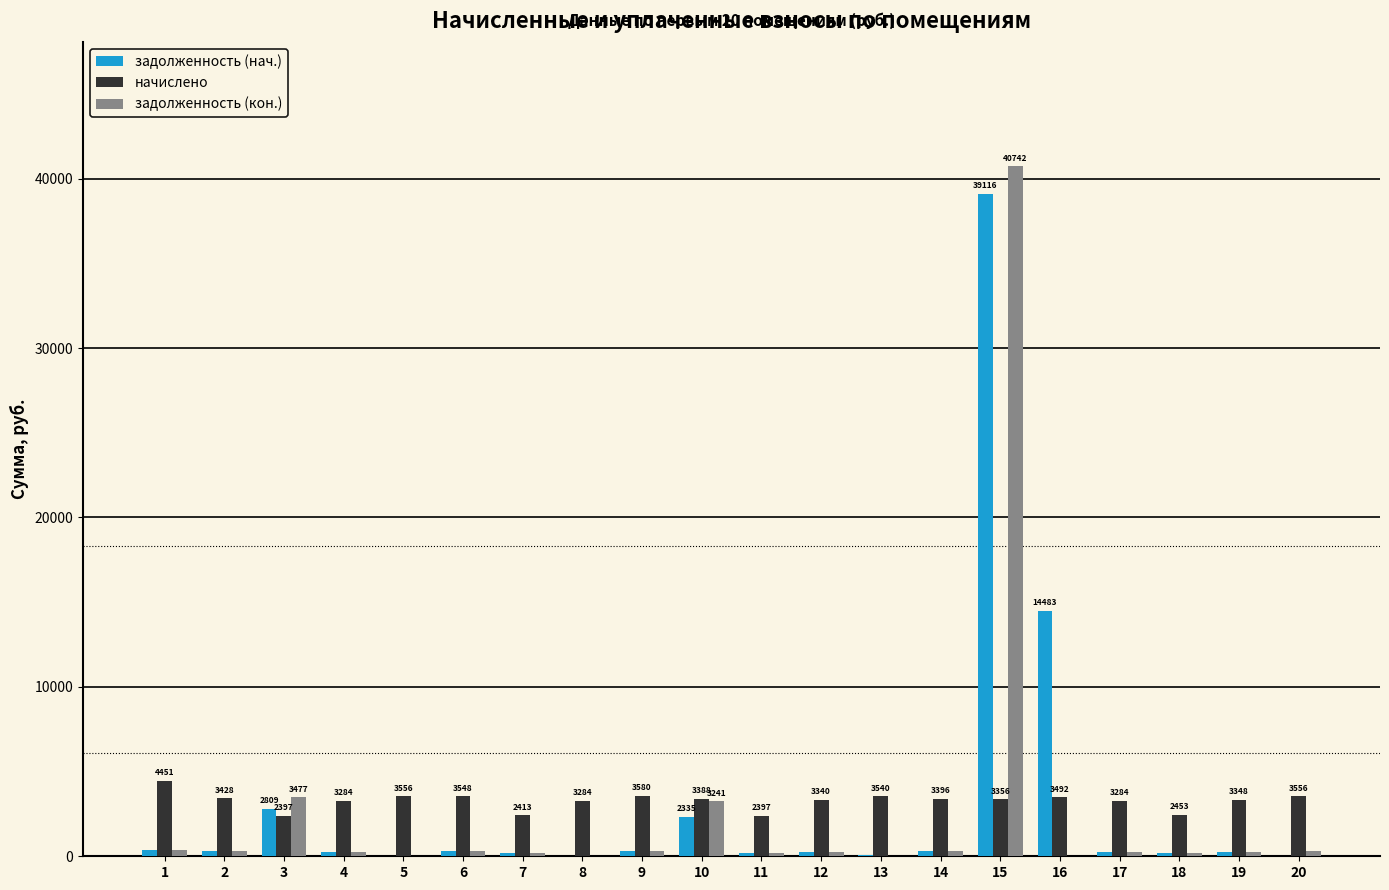

What is the sum of all задолженность (кон.) values?

51001.9